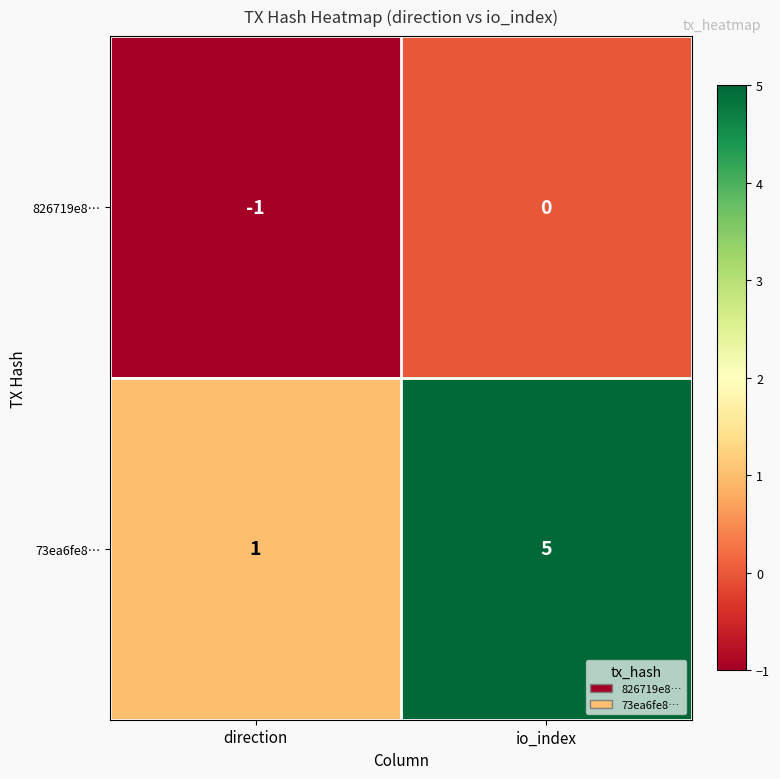

Reading left to right, list all the values displayed in this chart.

826719e8…: -1	0
73ea6fe8…: 1	5